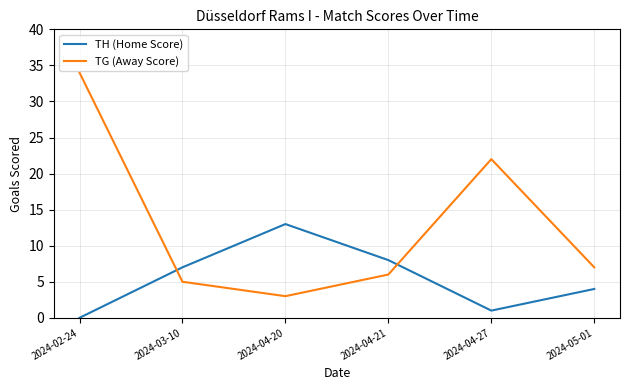

Reading left to right, transcribe all the data shown in this chart.

TH (Home Score): 2024-02-24=0	2024-03-10=7	2024-04-20=13	2024-04-21=8	2024-04-27=1	2024-05-01=4
TG (Away Score): 2024-02-24=34	2024-03-10=5	2024-04-20=3	2024-04-21=6	2024-04-27=22	2024-05-01=7